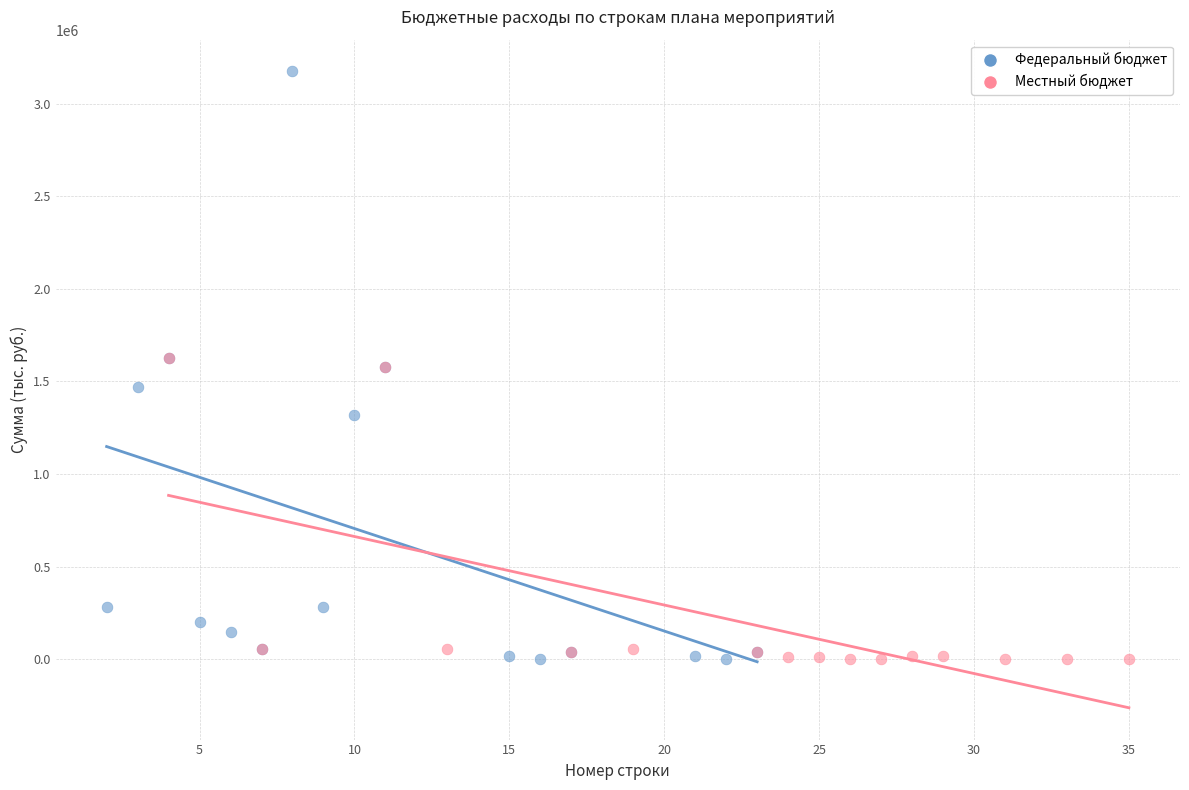

Which series contains the highest Y value?

Федеральный бюджет